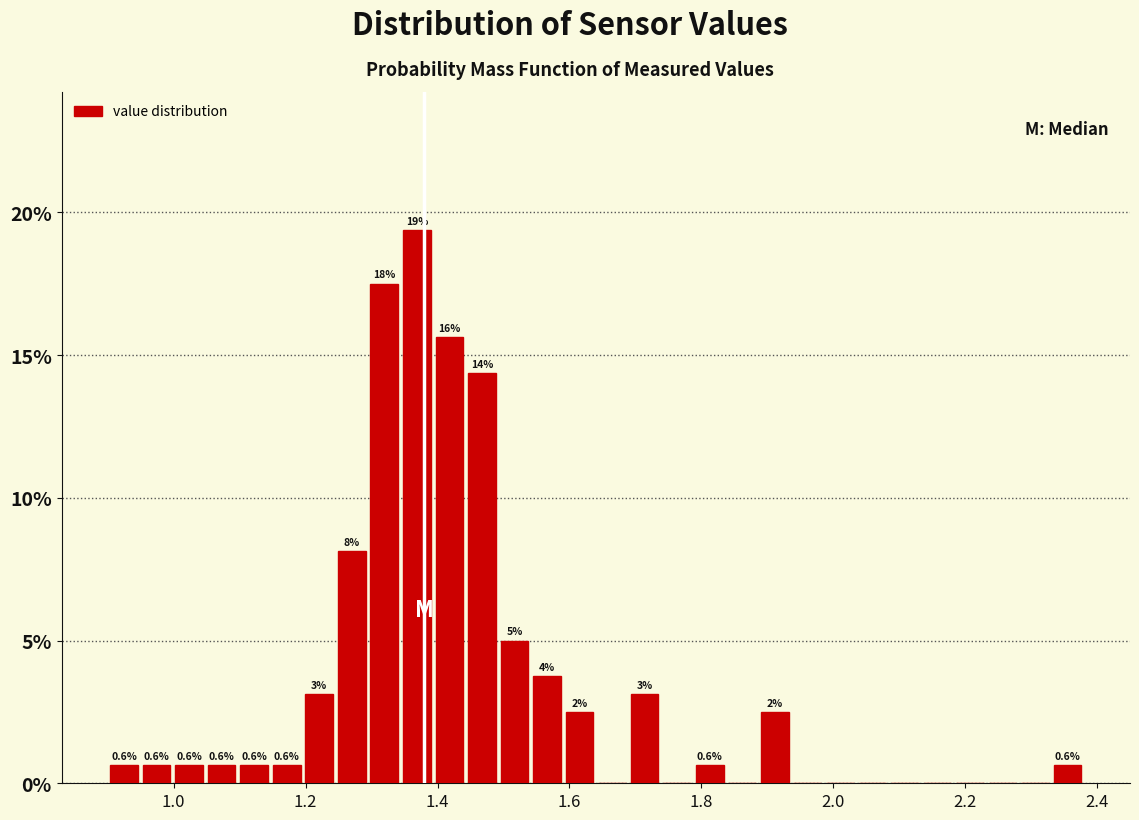

Read against the x-axis, roughly where is the centre of the tallest bar?

1.36